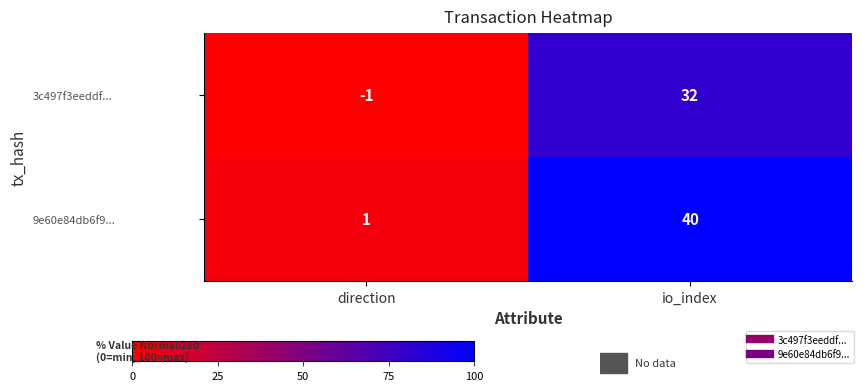

True or false: 3c497f3eeddf... has a value of -1 at direction.

True